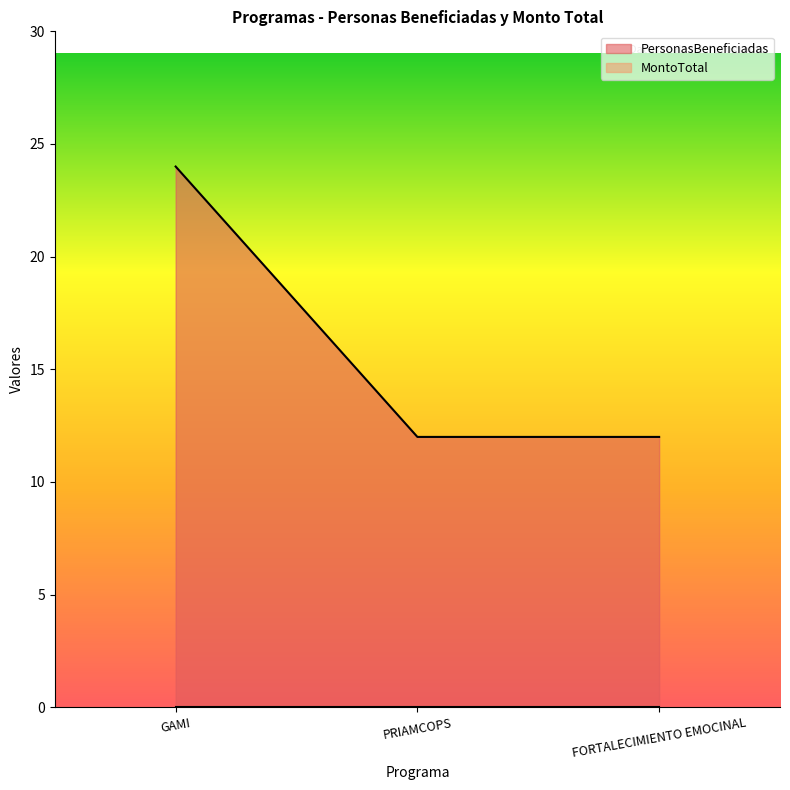

Between PRIAMCOPS and FORTALECIMIENTO EMOCINAL, which is larger?

PRIAMCOPS